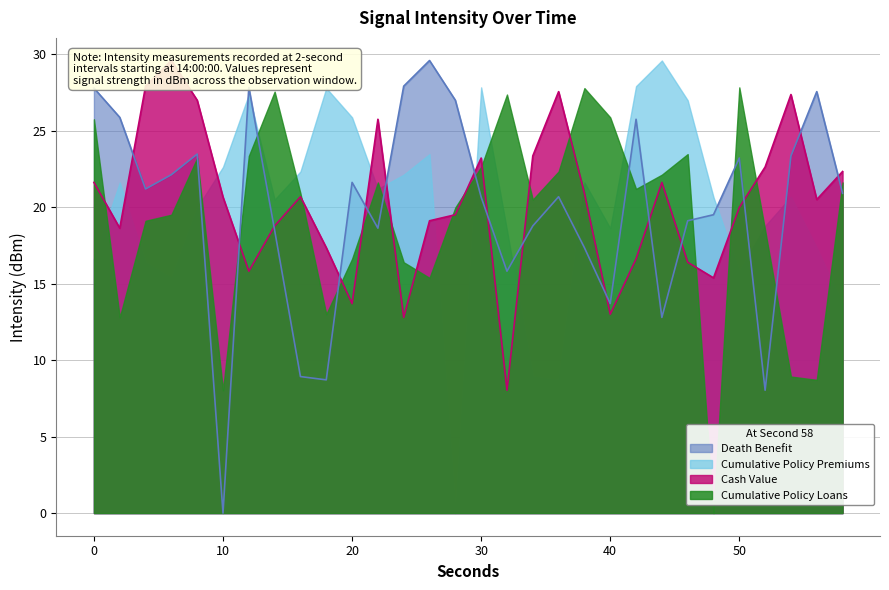

In Cash Value, how many points are lower than both neighbors (excluding endpoints)?

8